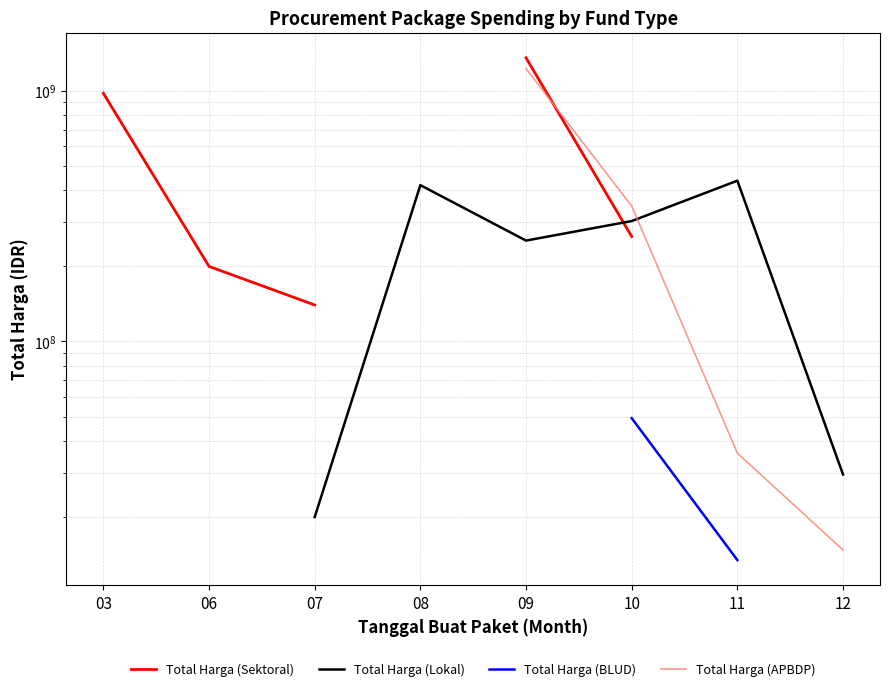

After their last crossing, which series has the higher values: Total Harga (APBDP) or Total Harga (Lokal)?

Total Harga (Lokal)